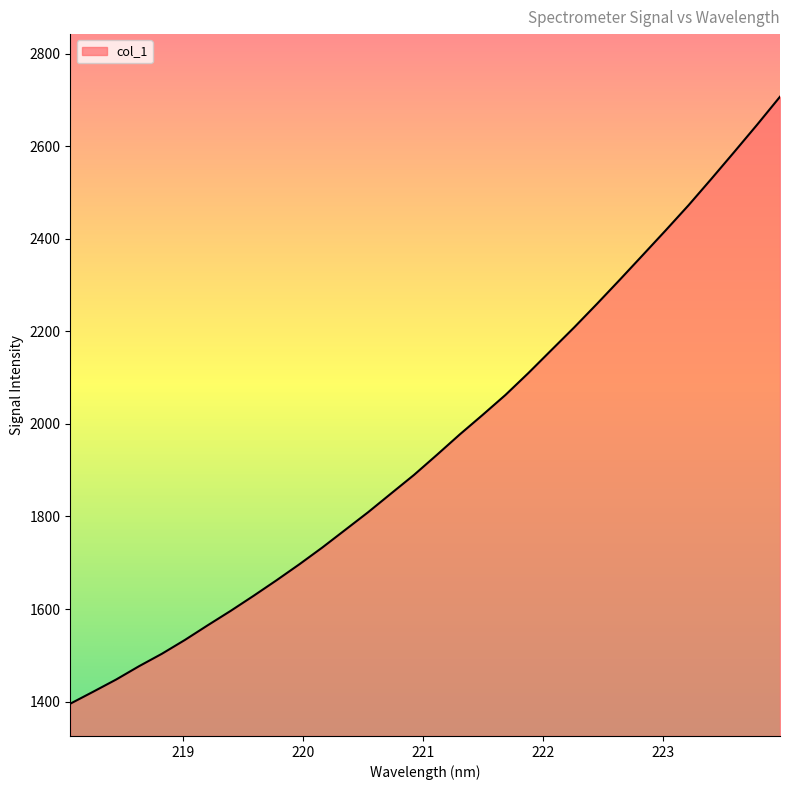

True or false: there are more than 1 points higher than both neighbors.

False